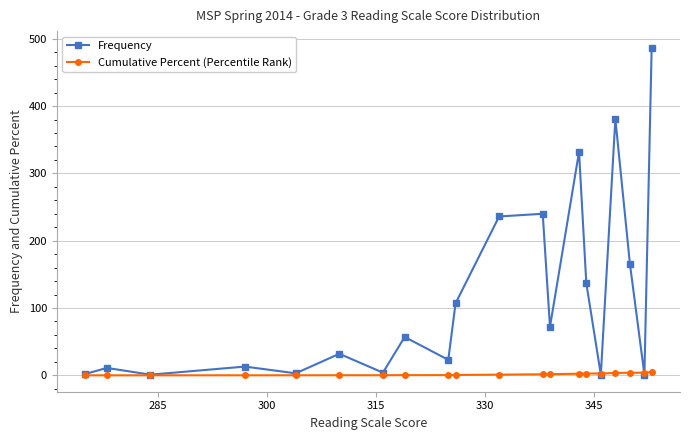

What is the lowest value of the Frequency series?

1.0